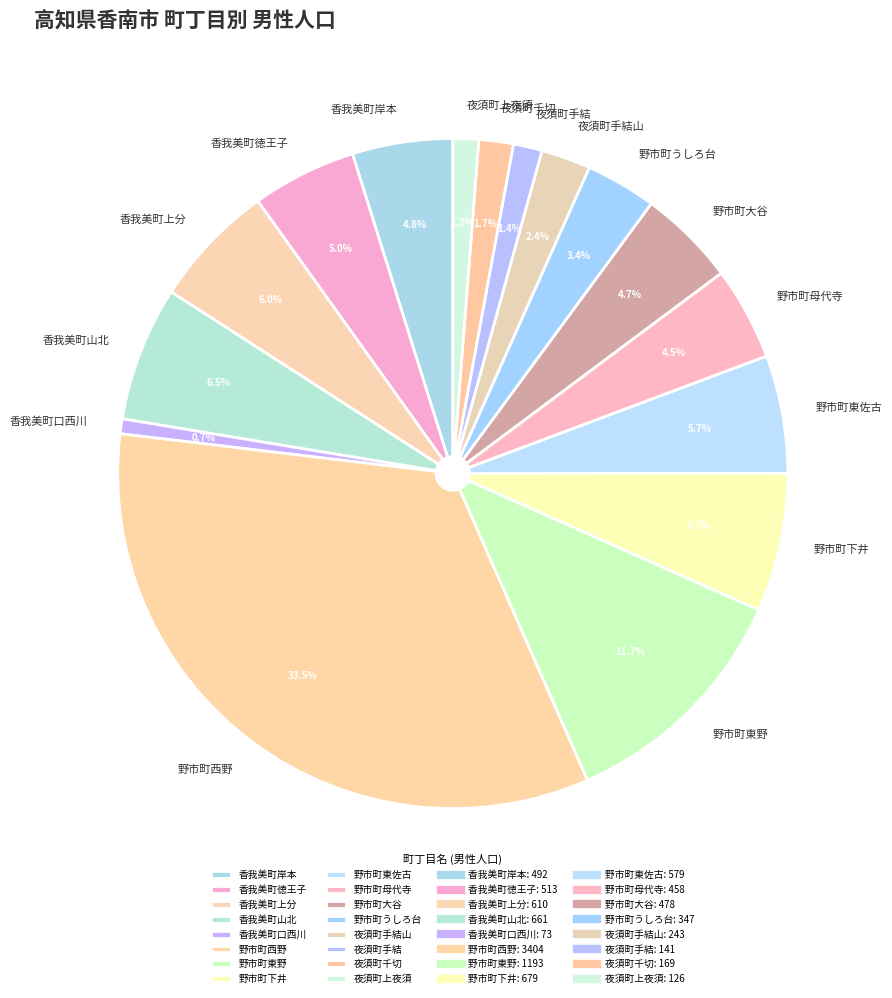

Does 野市町大谷 account for over 50% of the chart?

No